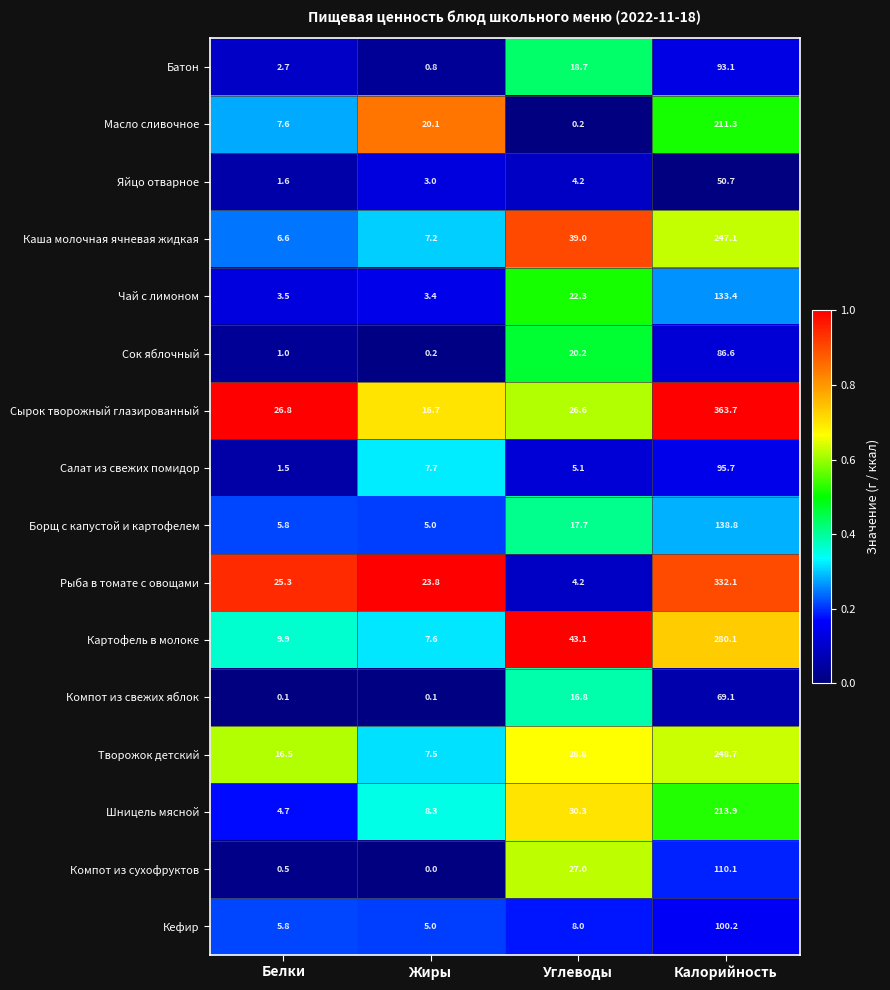

Between Жиры and Углеводы, which series saw the biggest shift?

Картофель в молоке